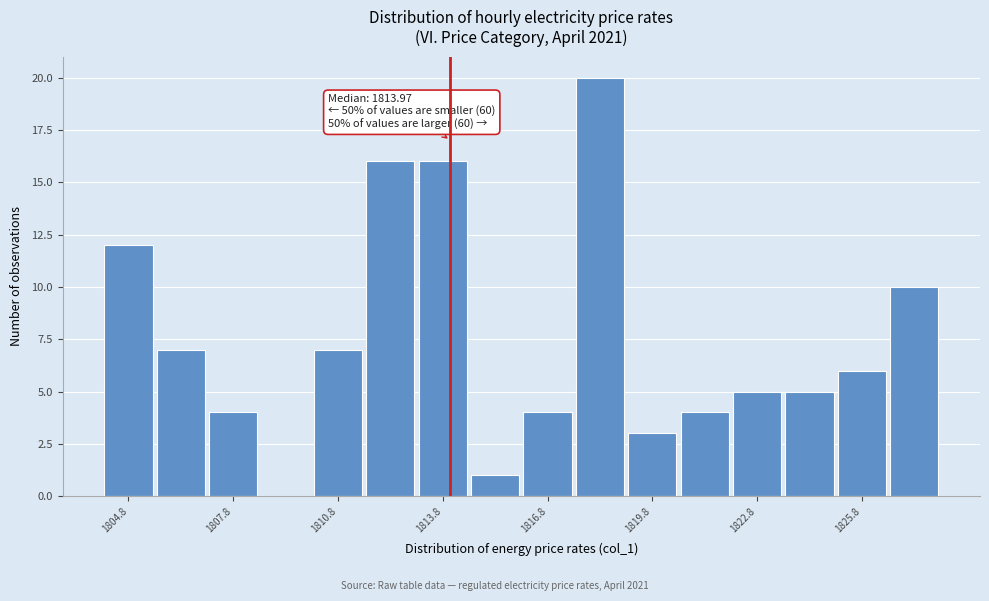

Read against the x-axis, roughly where is the centre of the tallest bar?

1818.5